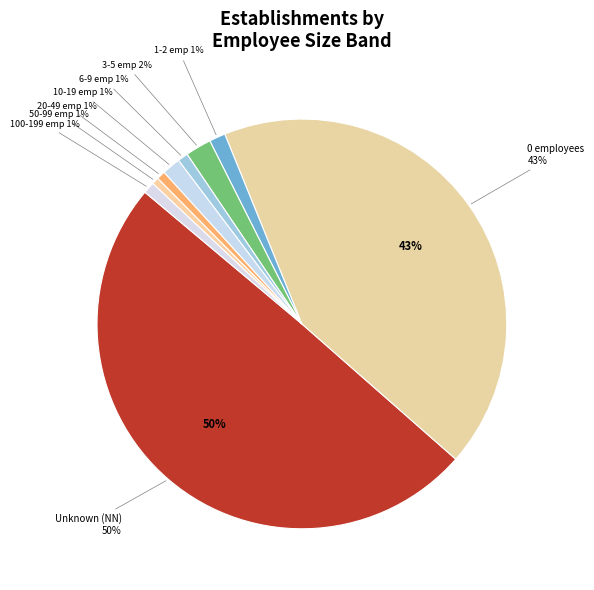

Is 22 the majority of the pie?

No